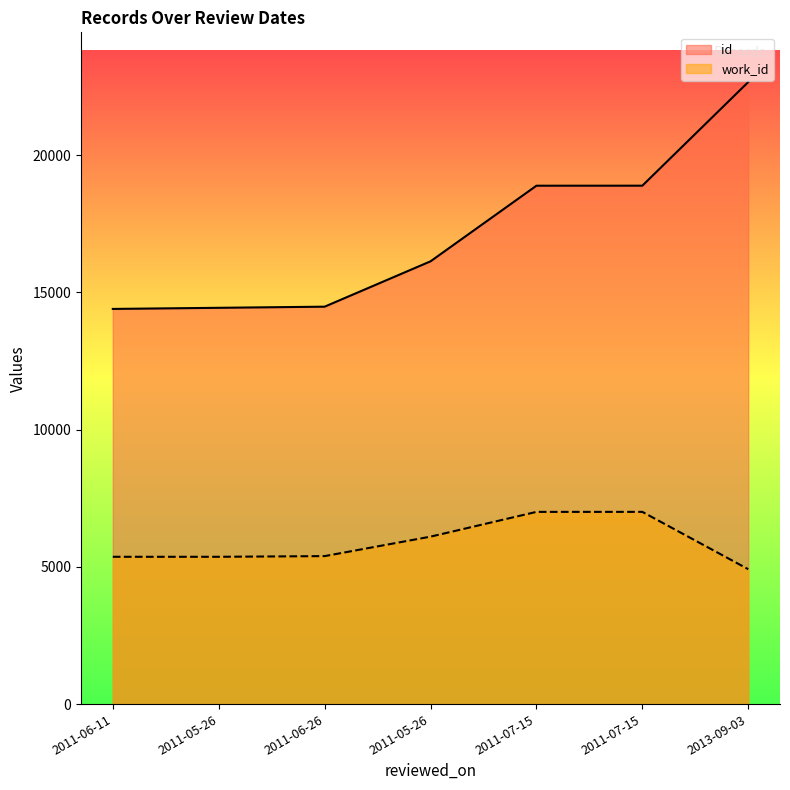

At which category is the sum across all series the highest?

2013-09-03